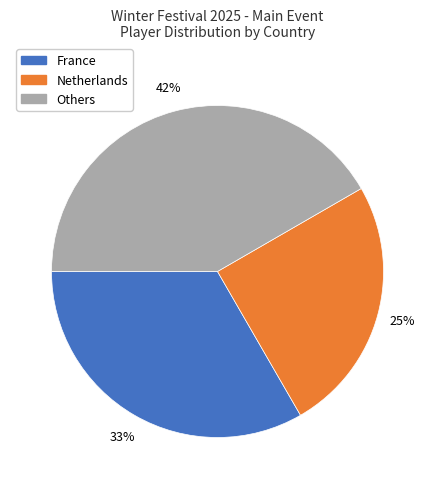

How many slices are in this pie chart?

3